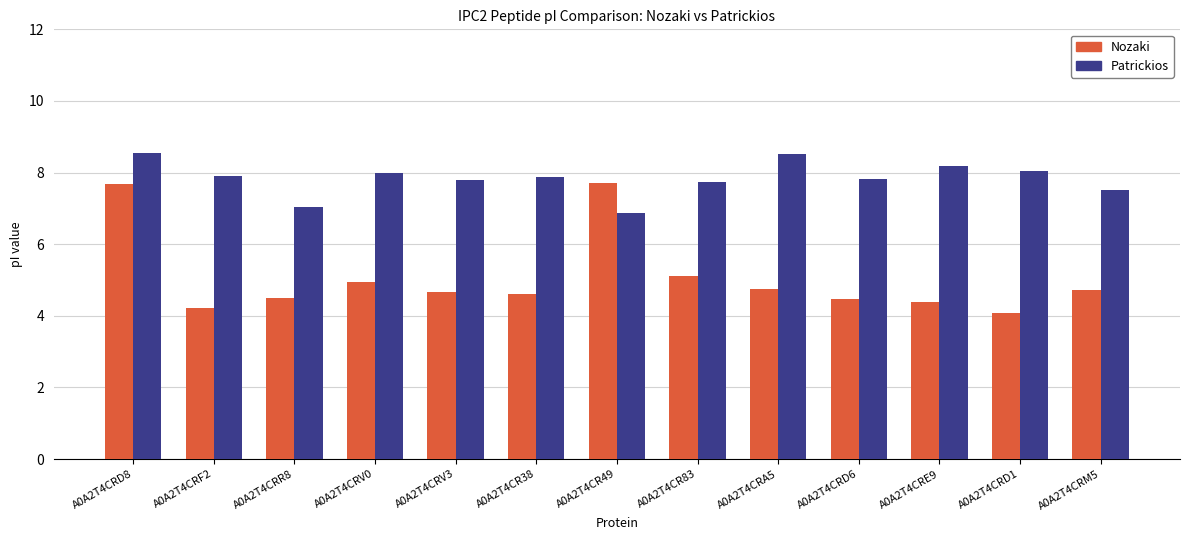

List the series in order of their overall mean, highest first.

Patrickios, Nozaki